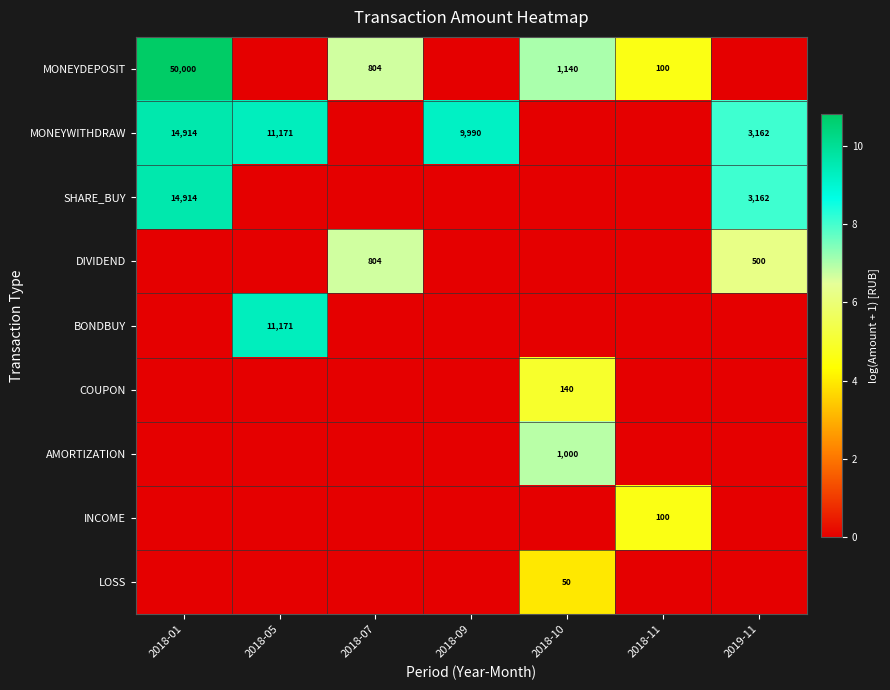

The LOSS series shows 50 at 2018-10. True or false?

True